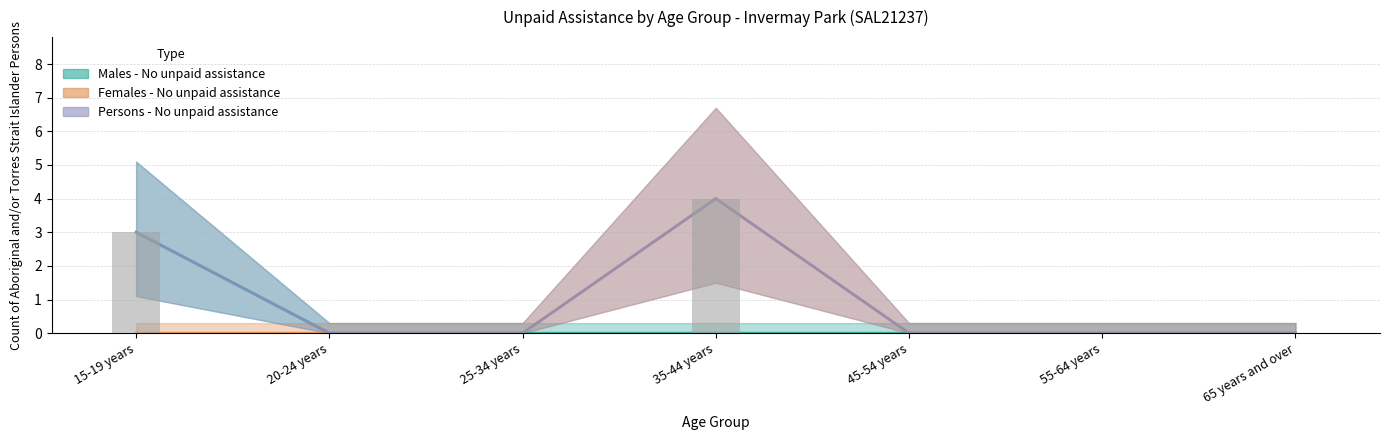

At which category does the chart reach its peak across all series?

35-44 years